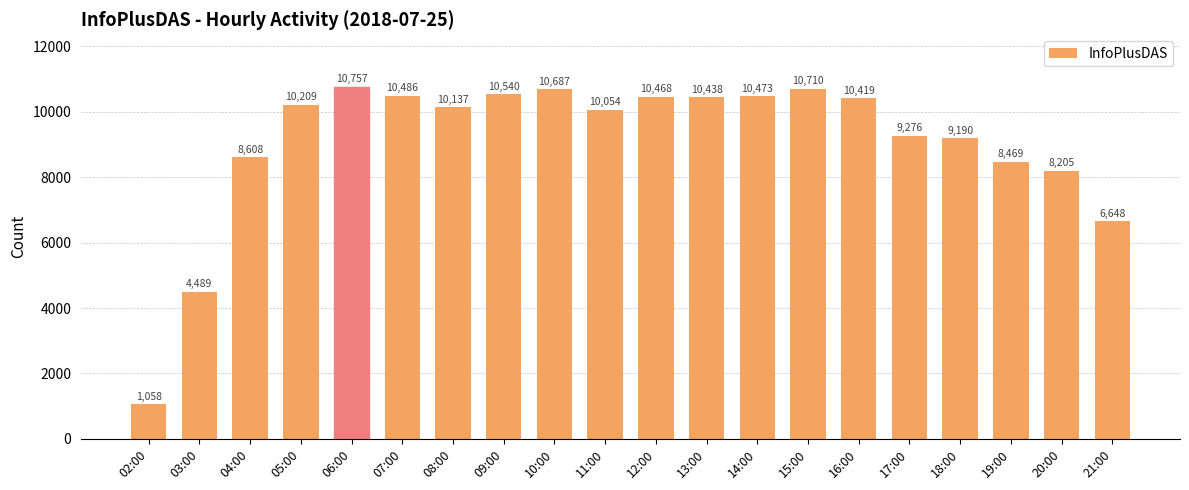

What is the sum of all values?

181321